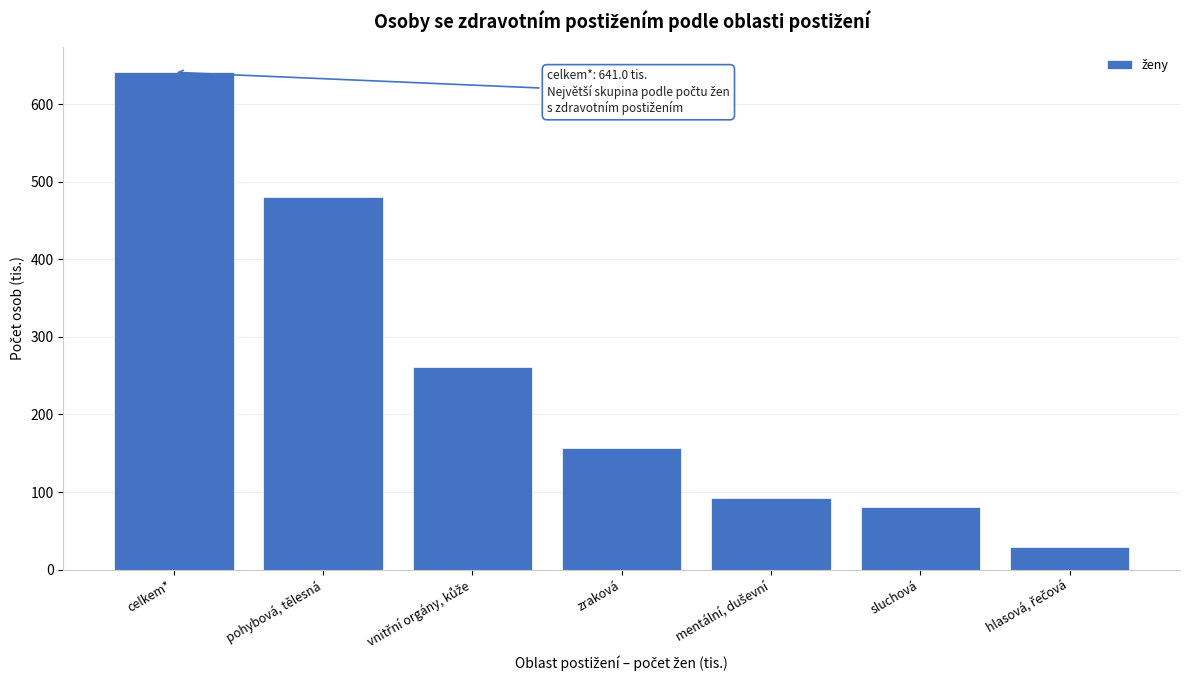

Reading left to right, list all the values displayed in this chart.

641.0	480.0	260.6	156.4	92.8	80.6	28.6